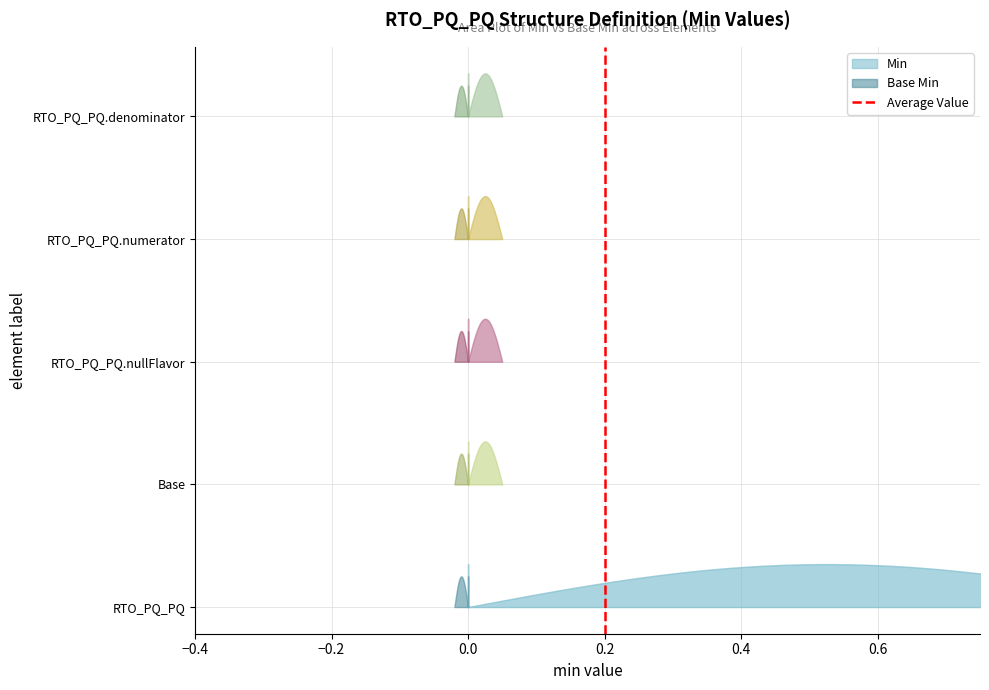

Reading left to right, what are all the values shown in this chart?

0	1